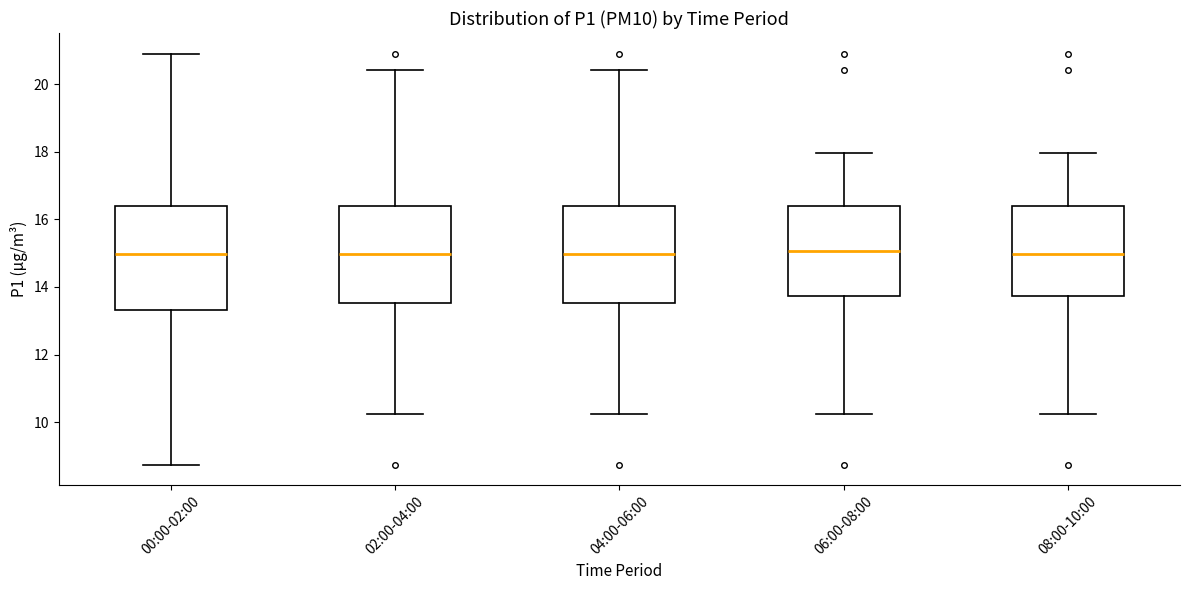

Where does the upper whisker of the box for 00:00-02:00 end on the y-axis? The values are not printed on the chart, so give them approximately, as read against the axis.

21.0